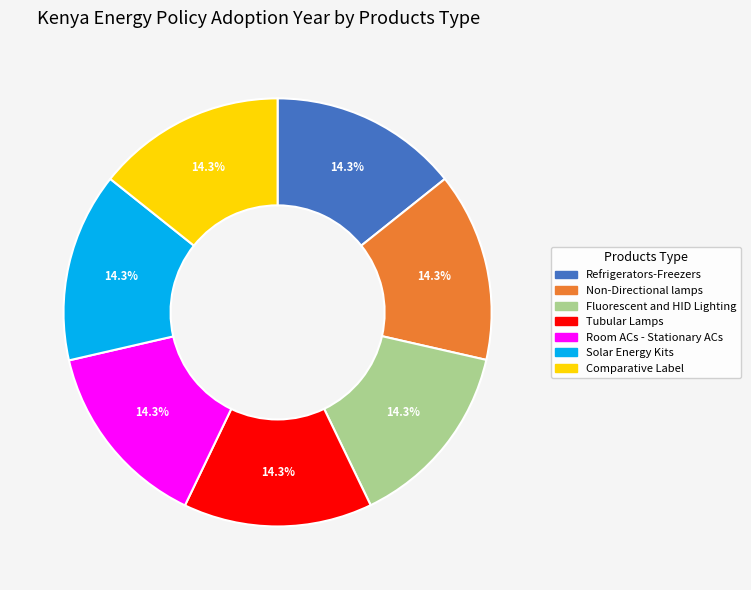

Combined, what portion of the pie is Tubular Lamps and Comparative Label?

28.6%